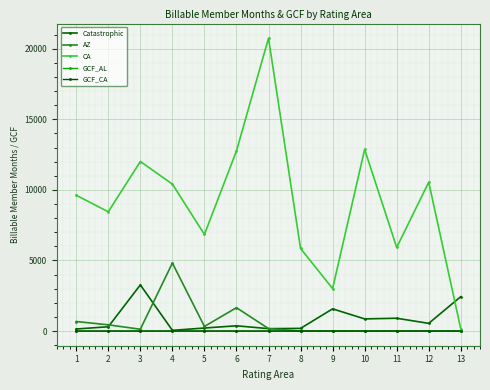

What is the value of the GCF_CA point at the 3rd from the left?

1.3